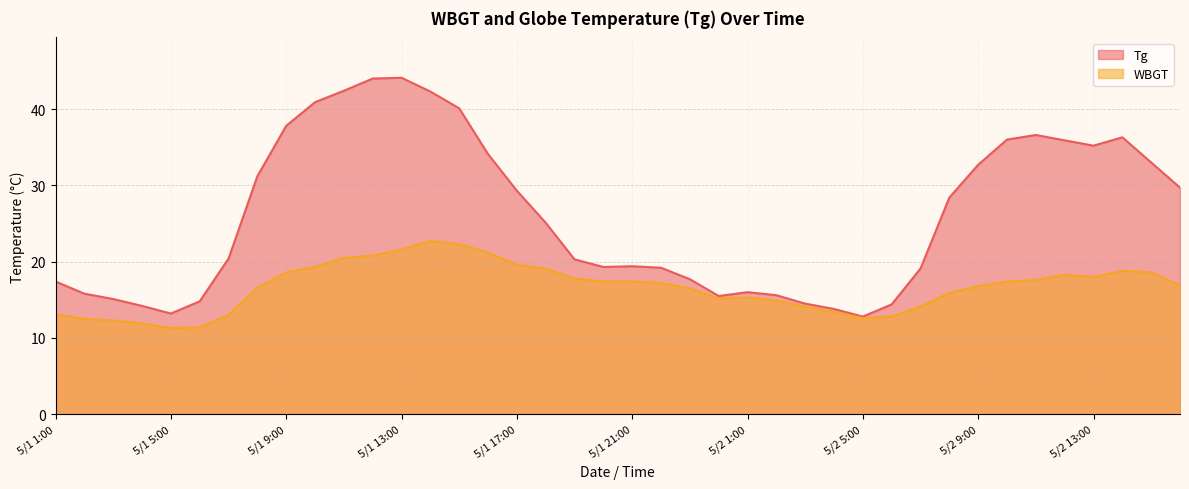

Is the value of Tg at 5/1 21:00 greater than the value of WBGT at 5/1 21:00?

Yes